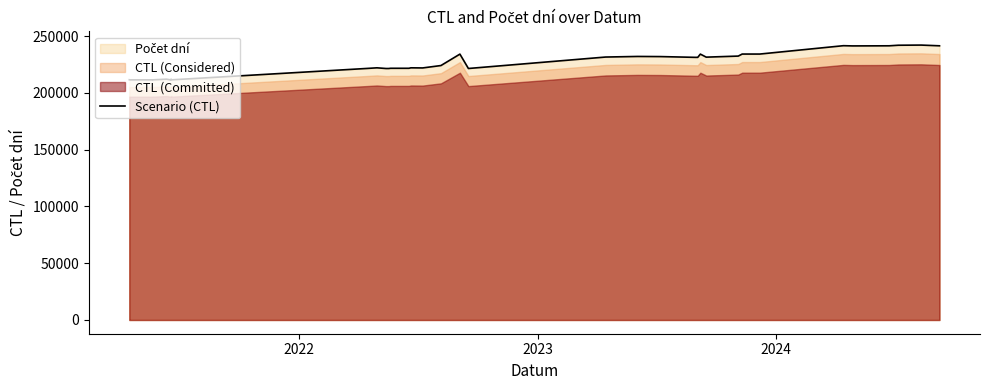

What is the sum of all values?

8134133